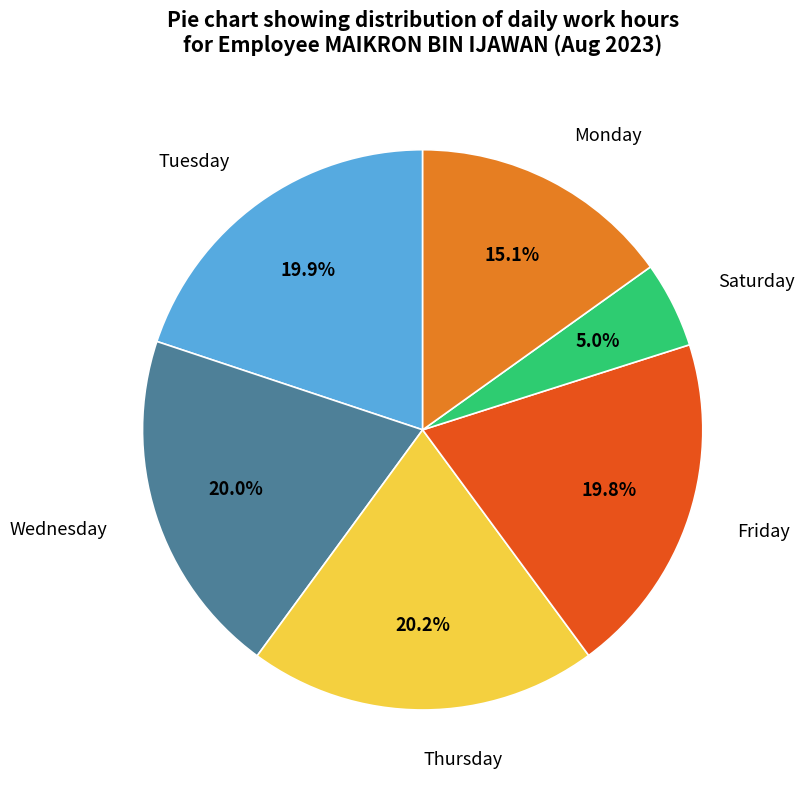

Which has a higher value, Saturday or Thursday?

Thursday